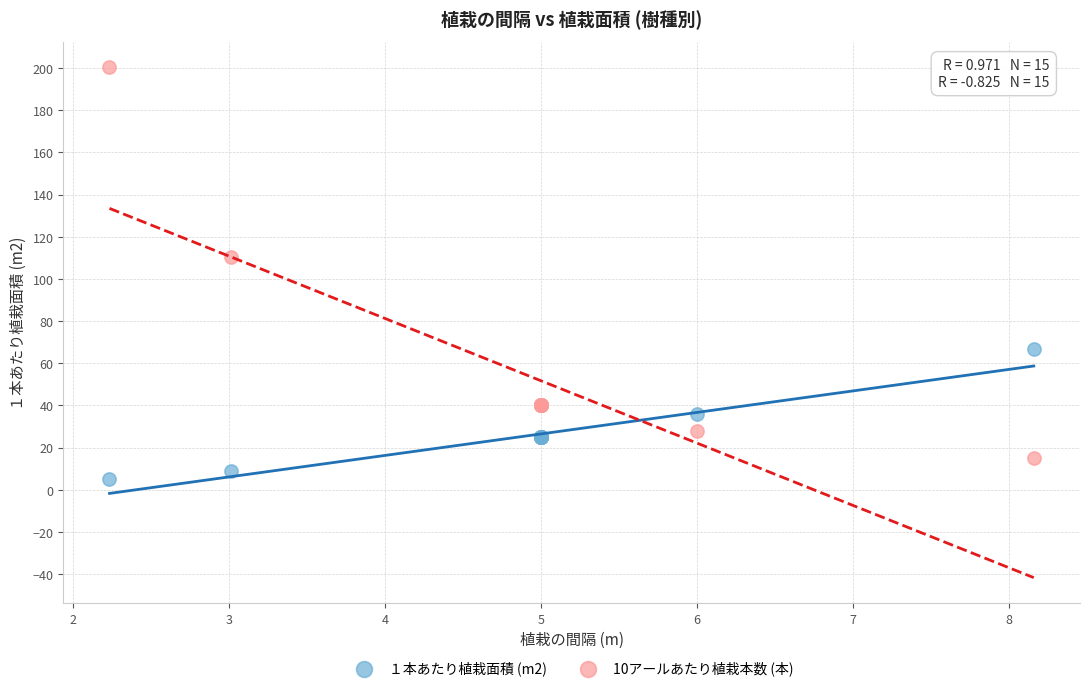

Which series has the widest spread of Y values?

10アールあたり植栽本数 (本)